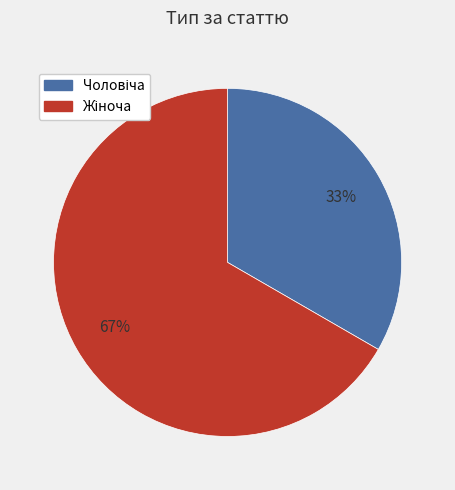

To the nearest percent, what is the average slice percentage?

50%